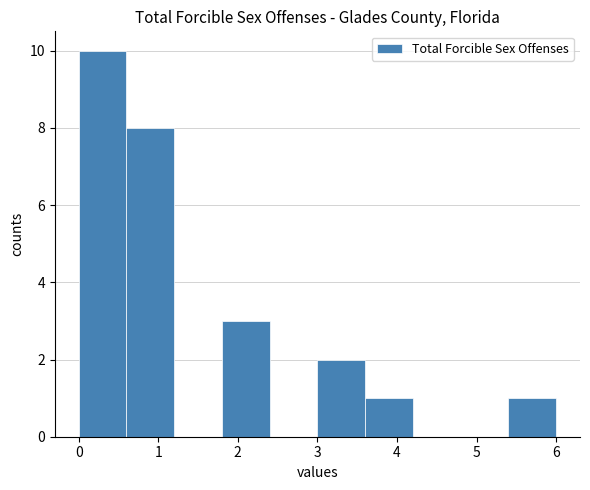

Which range on the x-axis has the tallest bar?

0.0 to 0.6